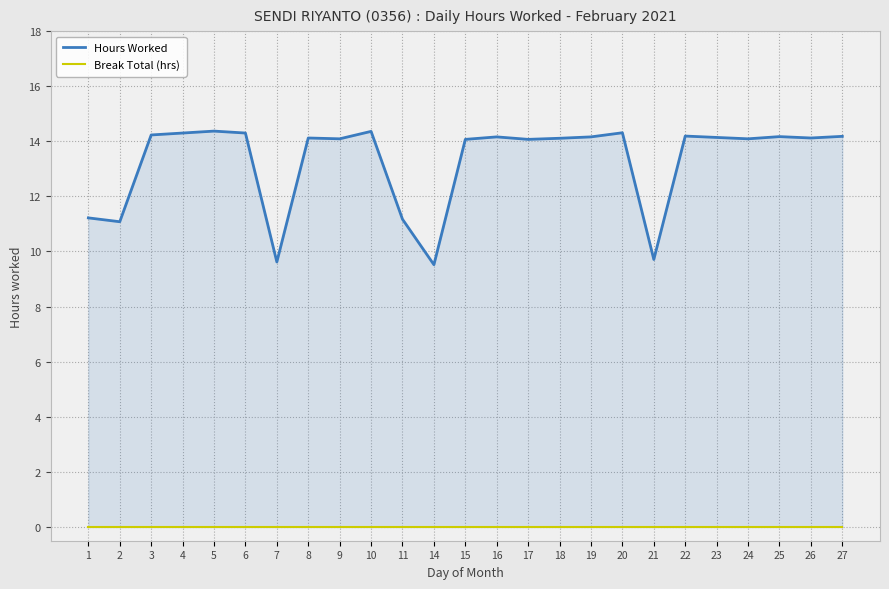

Reading left to right, what are all the values shown in this chart?

Hours Worked: 11.2	11.1	14.2	14.3	14.4	14.3	9.6	14.1	14.1	14.4	11.2	9.5	14.1	14.2	14.1	14.1	14.2	14.3	9.7	14.2	14.1	14.1	14.2	14.1	14.2
Break Total (hrs): 0.0	0.0	0.0	0.0	0.0	0.0	0.0	0.0	0.0	0.0	0.0	0.0	0.0	0.0	0.0	0.0	0.0	0.0	0.0	0.0	0.0	0.0	0.0	0.0	0.0